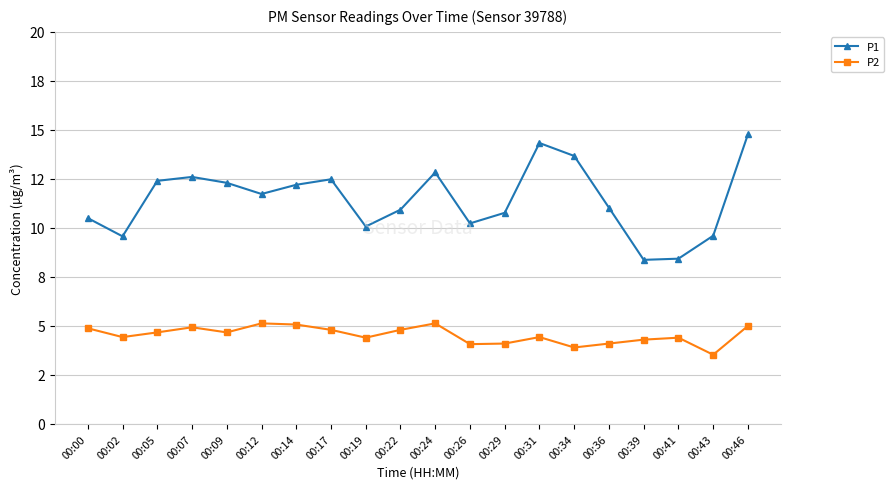

What are all the series names shown in the legend?

P1, P2